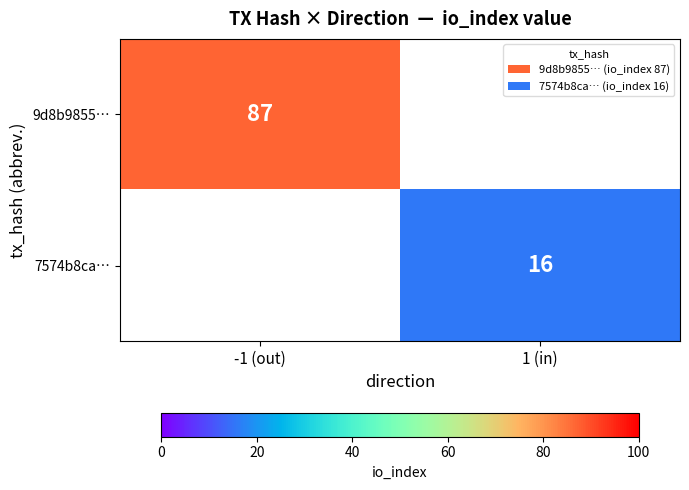

The 7574b8ca… series shows 26 at 1 (in). True or false?

False